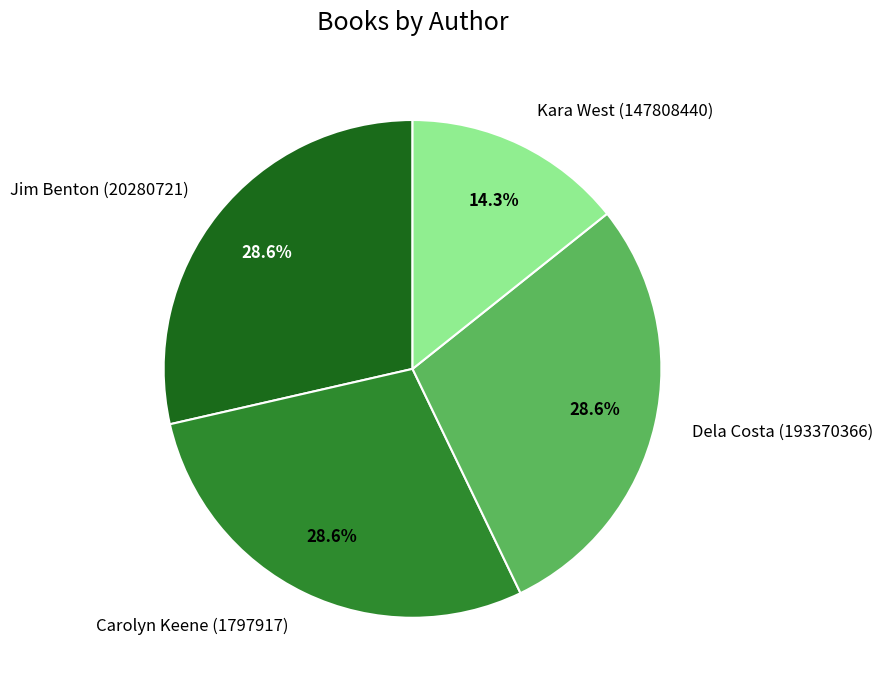

To the nearest percent, what is the average slice percentage?

25%